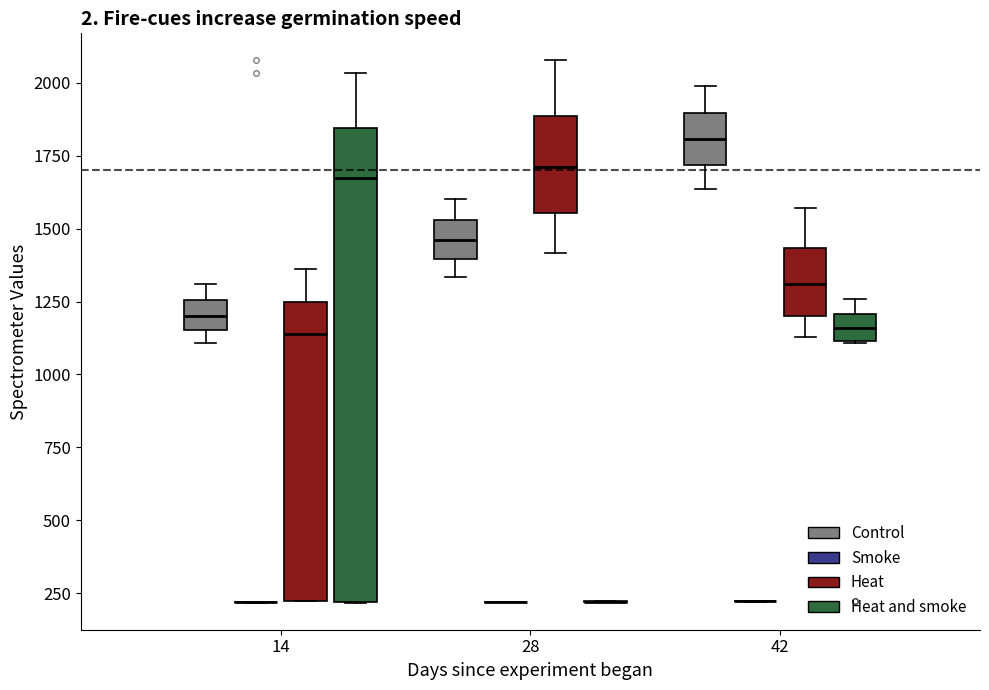

Comparing the boxes themselves (not the whiskers), which one is the tallest?

14 (Heat and smoke)